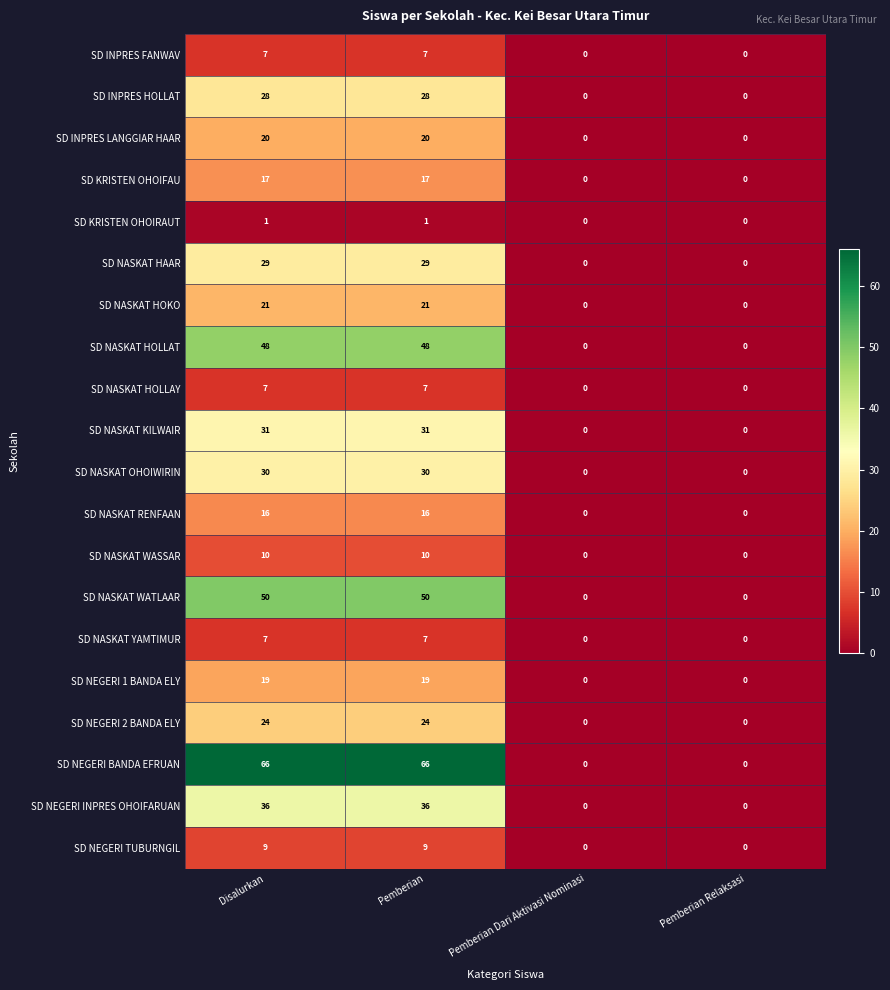

Which series has the widest spread of values?

SD NEGERI BANDA EFRUAN